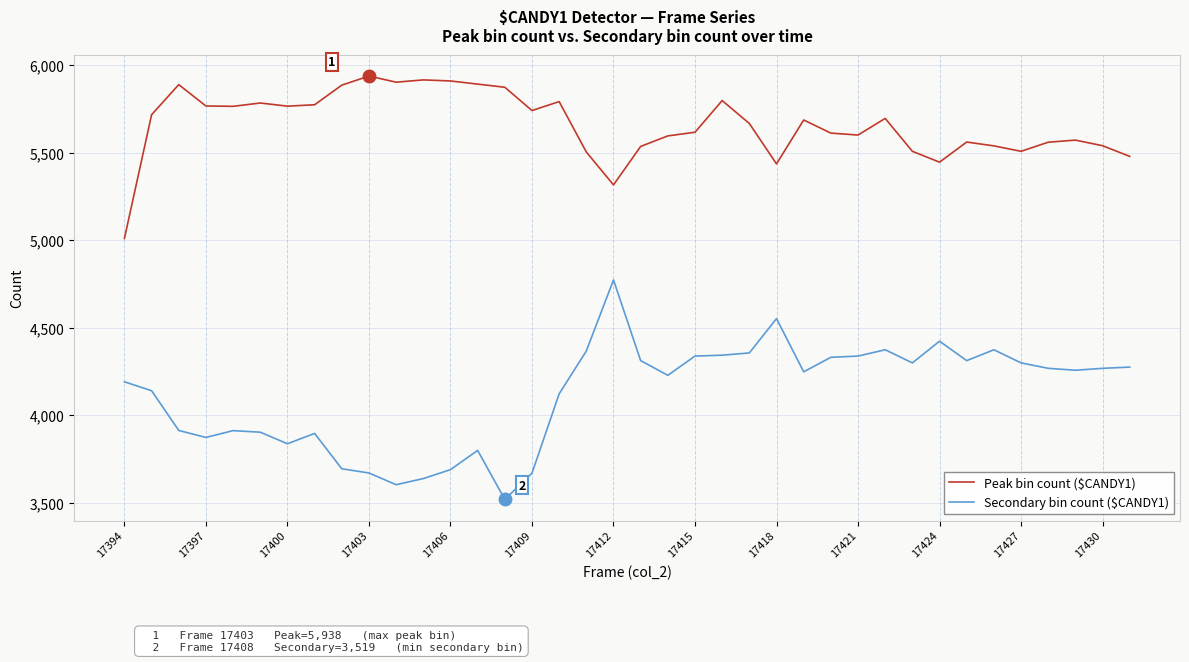

Which series has the largest range (max minus min)?

Secondary bin count ($CANDY1)